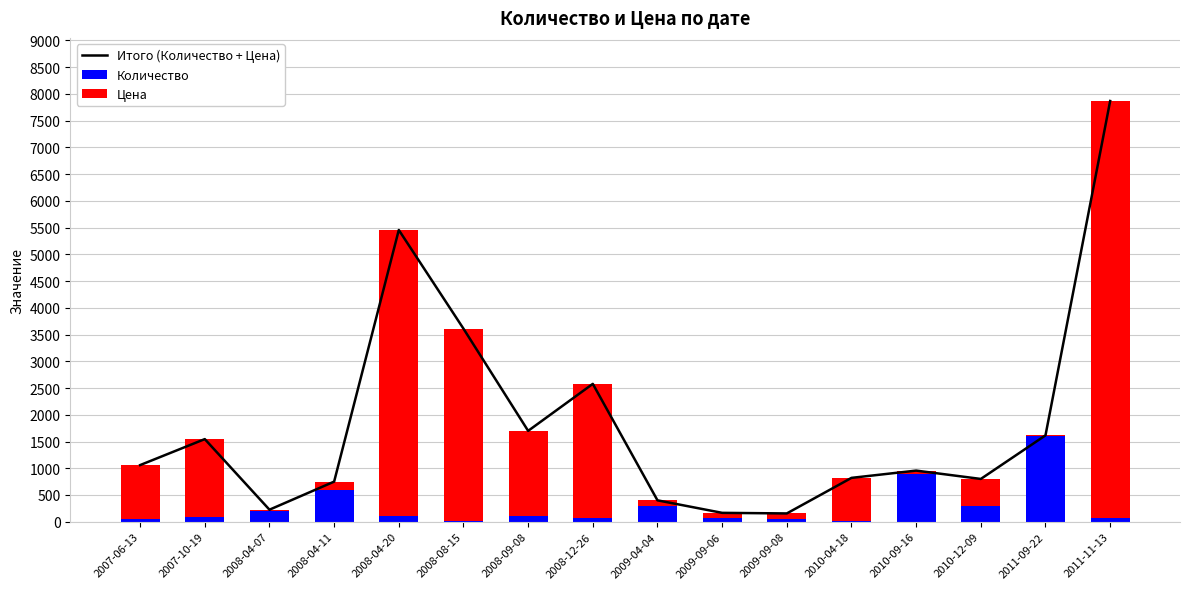

Which series changed the most between 2008-12-26 and 2010-09-16?

Цена